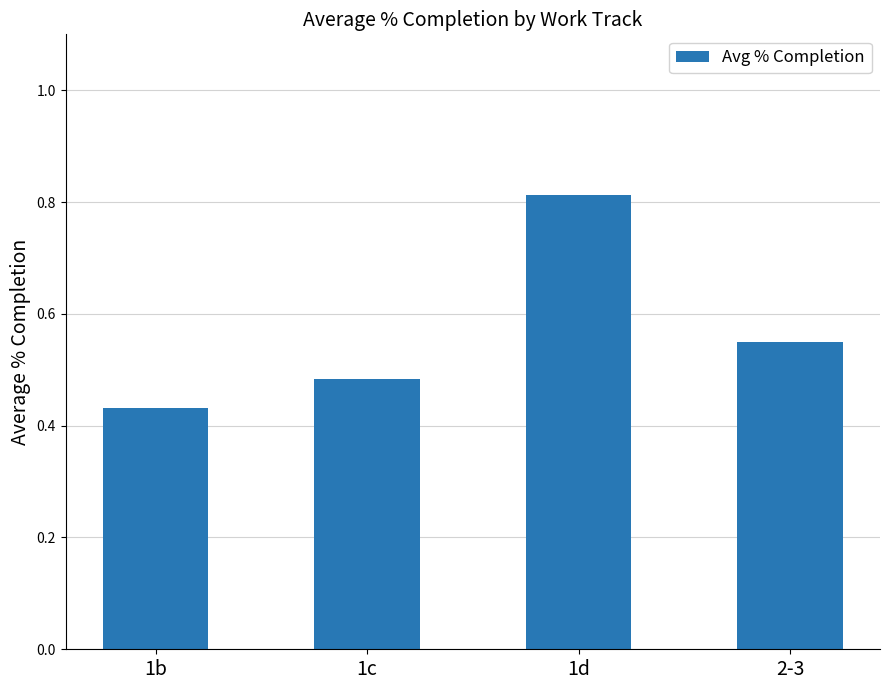

Which has a higher value, 1b or 2-3?

2-3